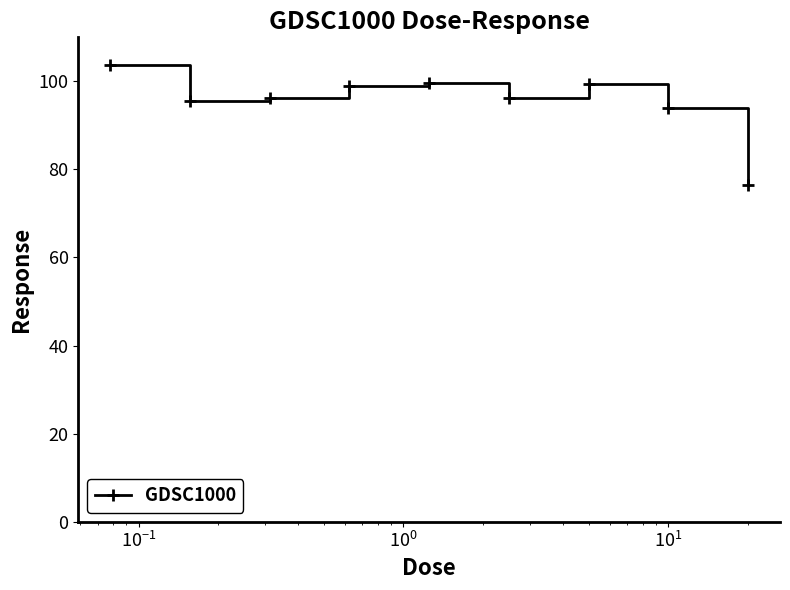

Does the chart have visible grid lines?

No